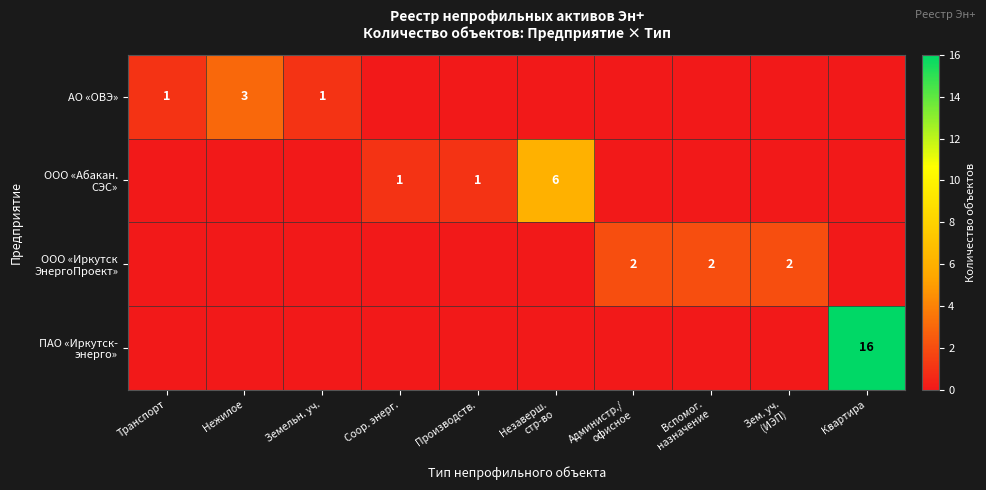

The value of АО «ОВЭ» at Нежилое is 3. True or false?

True